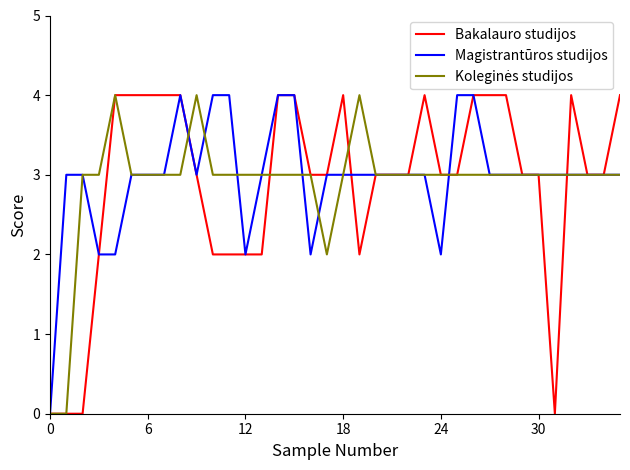

What is the highest value of the Magistrantūros studijos series?

4